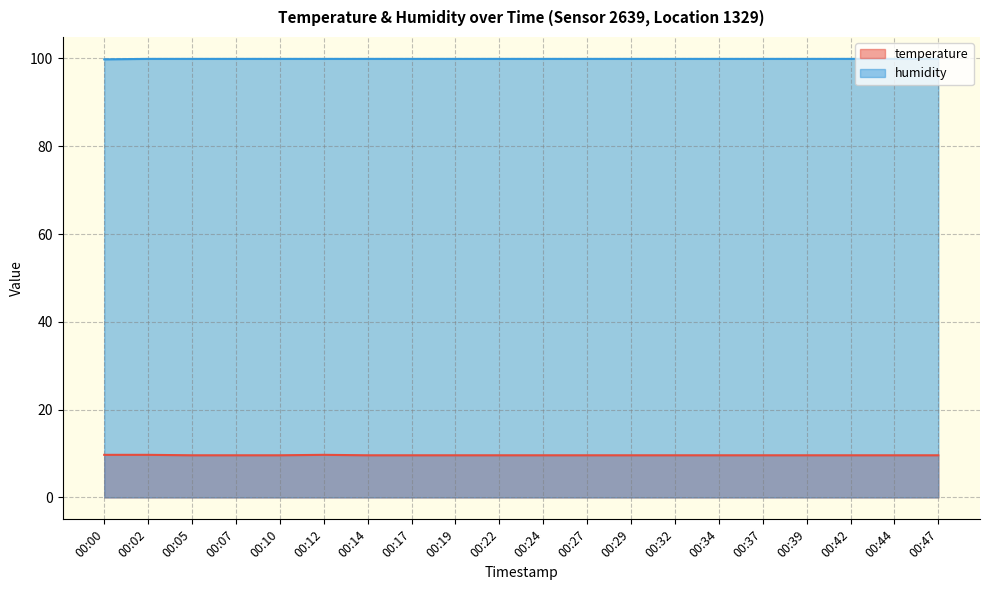

The value of humidity at 00:07 is 99.9. True or false?

True